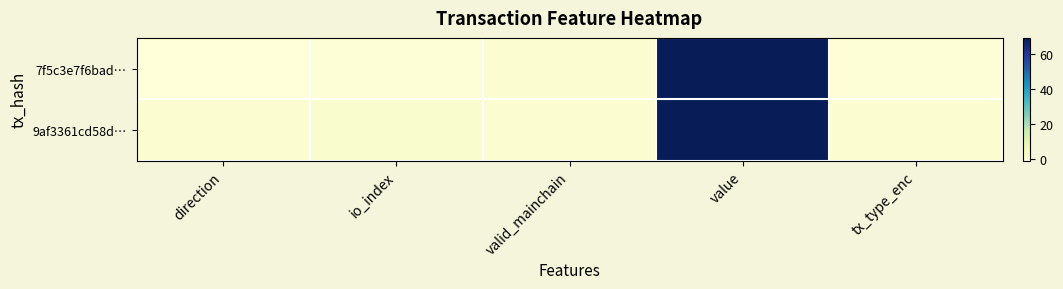

Rank the series at direction from highest to lowest value.

9af3361cd58d…, 7f5c3e7f6bad…